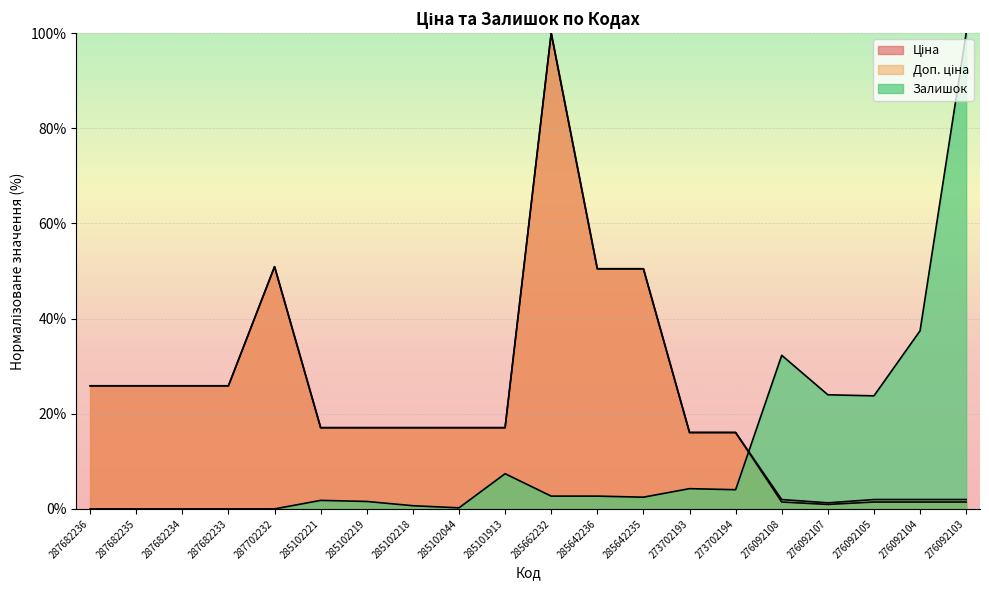

At 276092103, list the series in order from largest to smallest.

Залишок, Доп. ціна, Ціна